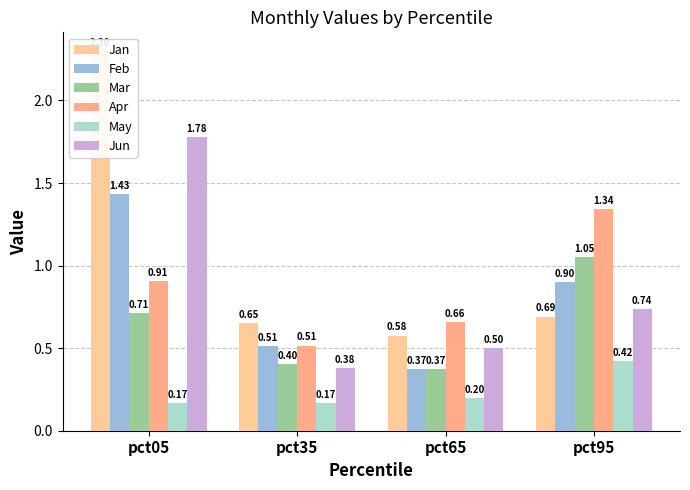

How many bars are there in total?

24